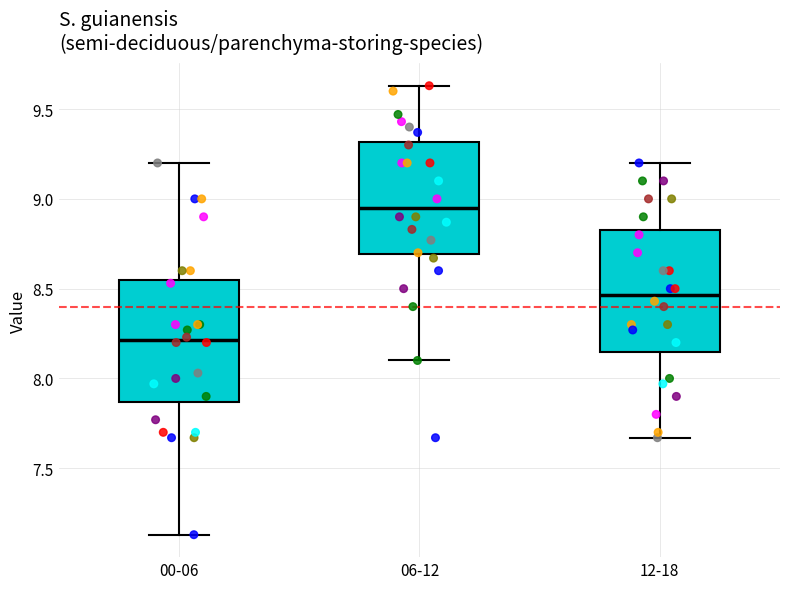

Reading left to right, read every box against the y-axis: the position of its median line, the range the box covers, and the ends of its whiskers. The values are not printed on the chart, so give them approximately, as read against the axis.

00-06: median 8.20, box 7.85 to 8.55, whiskers 7.15 to 9.20
06-12: median 8.95, box 8.70 to 9.30, whiskers 8.10 to 9.65
12-18: median 8.45, box 8.15 to 8.85, whiskers 7.65 to 9.20